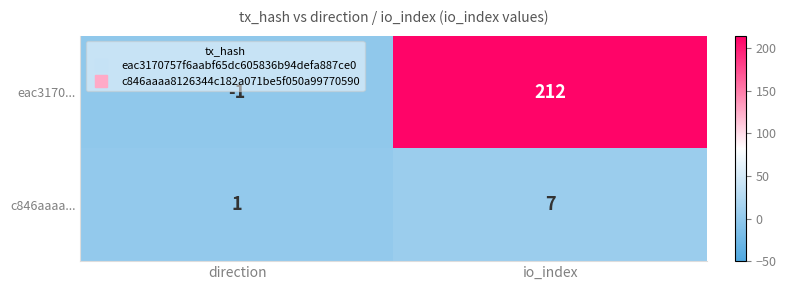

Reading left to right, list all the values displayed in this chart.

eac3170...: -1	212
c846aaaa...: 1	7